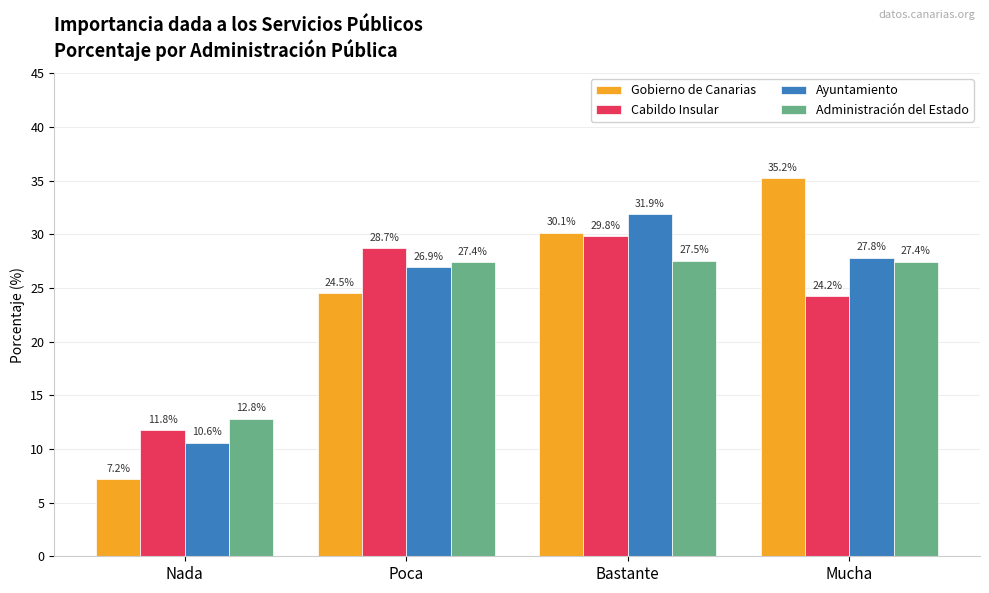

What is the difference between the maximum and minimum values in the Ayuntamiento series?

21.3